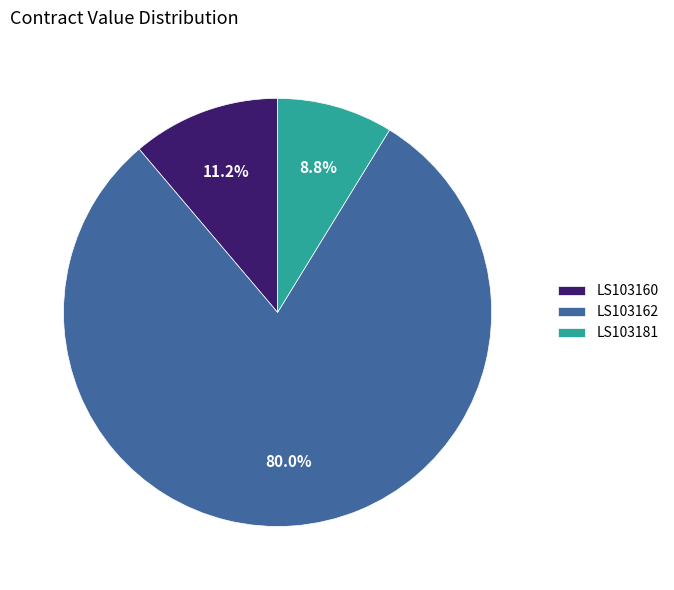

Rank the categories by value from highest to lowest.

LS103162, LS103160, LS103181